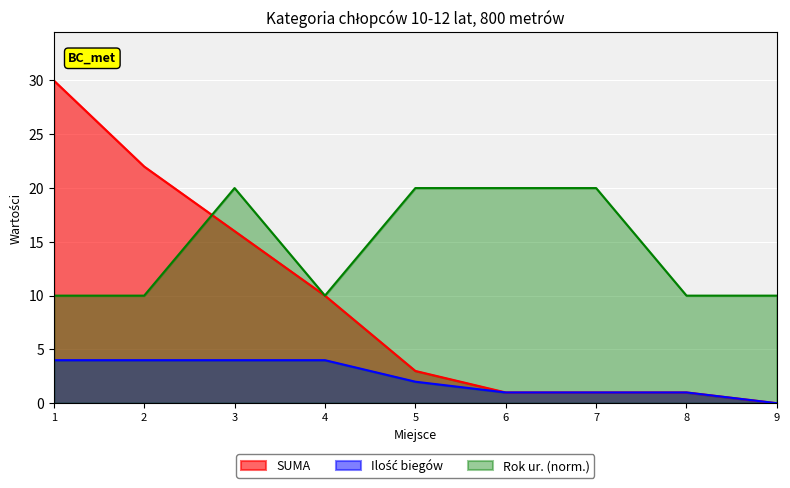

The value of SUMA at 4 is 17. True or false?

False